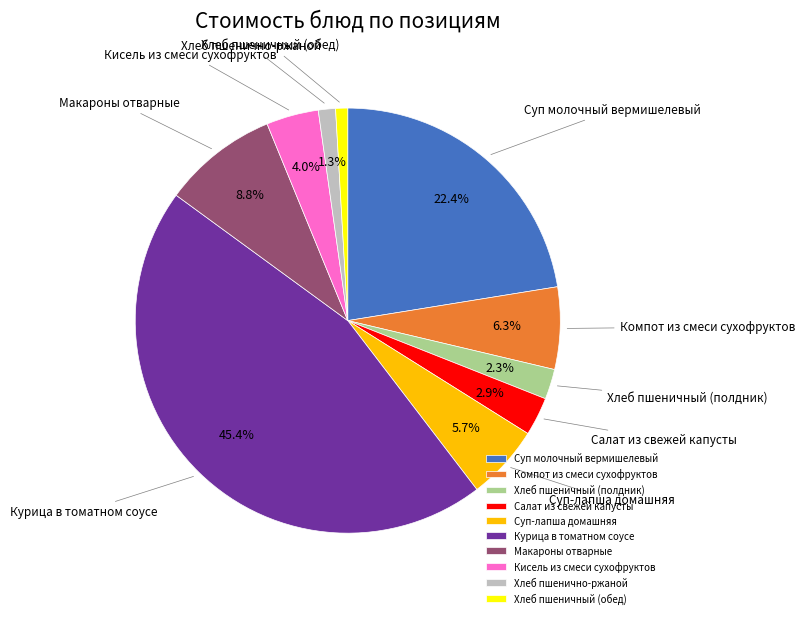

To the nearest percent, what is the combined percentage of Хлеб пшенично-ржаной and Курица в томатном соусе?

47%